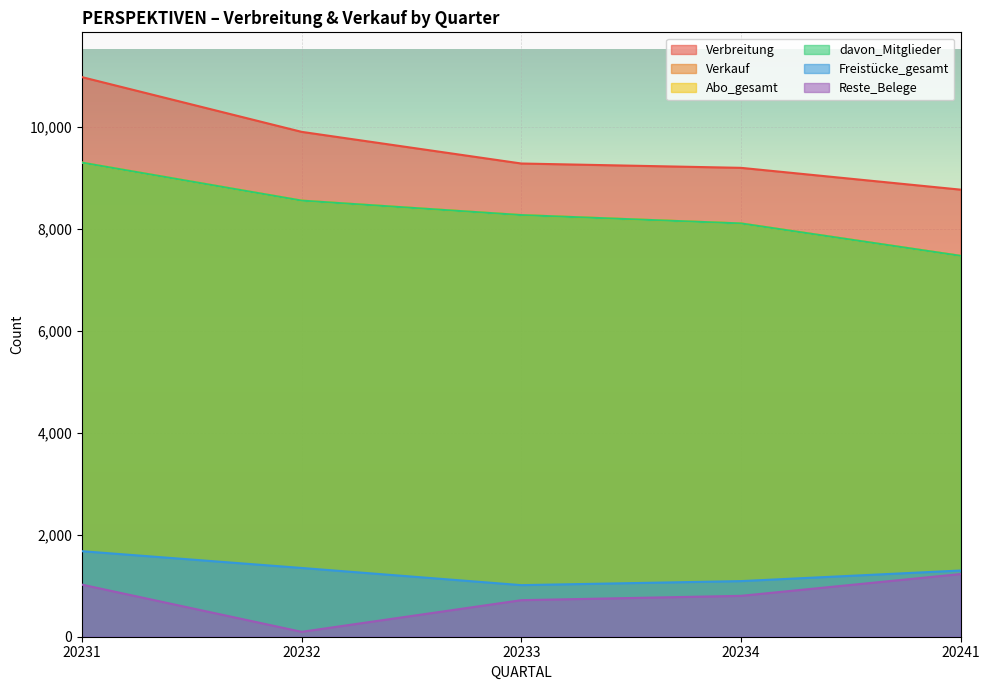

What are all the series names shown in the legend?

Verbreitung, Verkauf, Abo_gesamt, davon_Mitglieder, Freistücke_gesamt, Reste_Belege